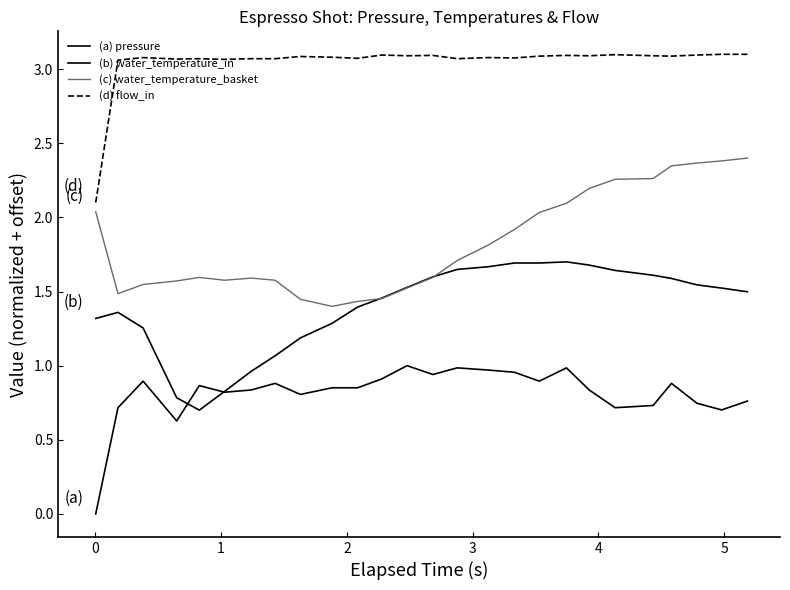

Does the chart have visible grid lines?

No